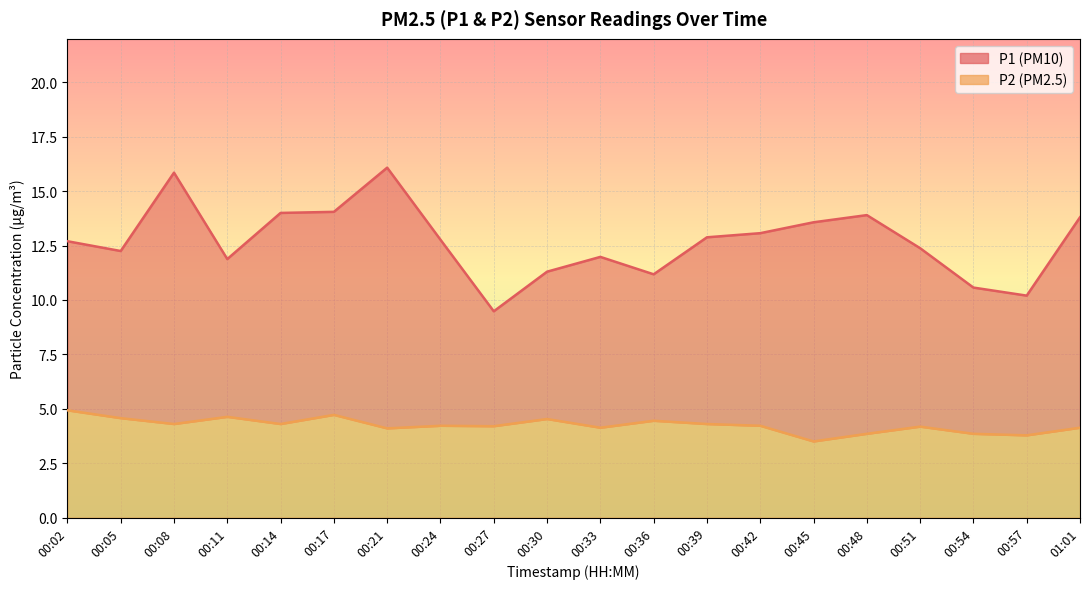

Does the chart display data point markers on the line(s)?

No